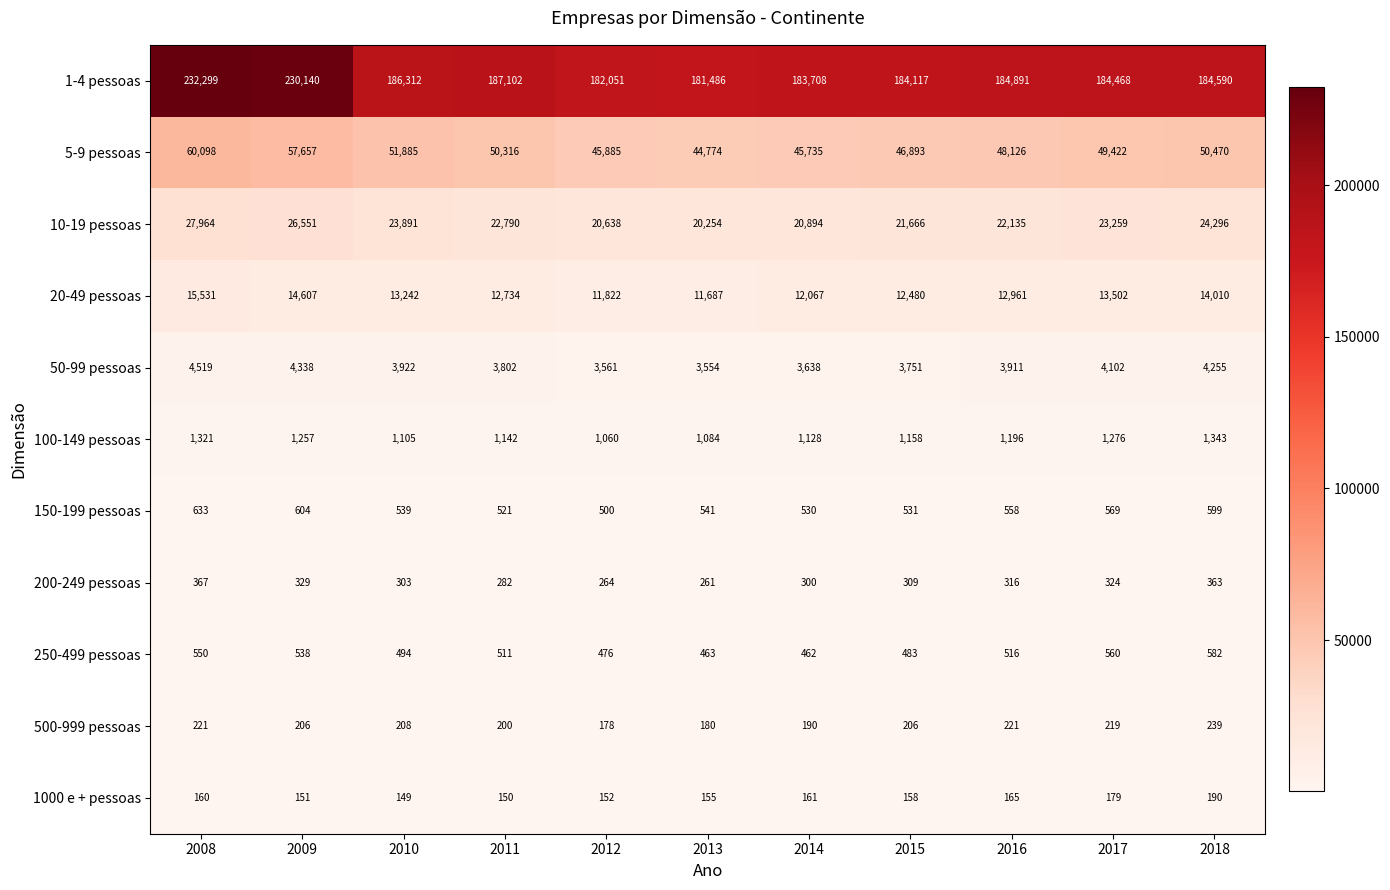

What is the minimum value for 10-19 pessoas?

20254